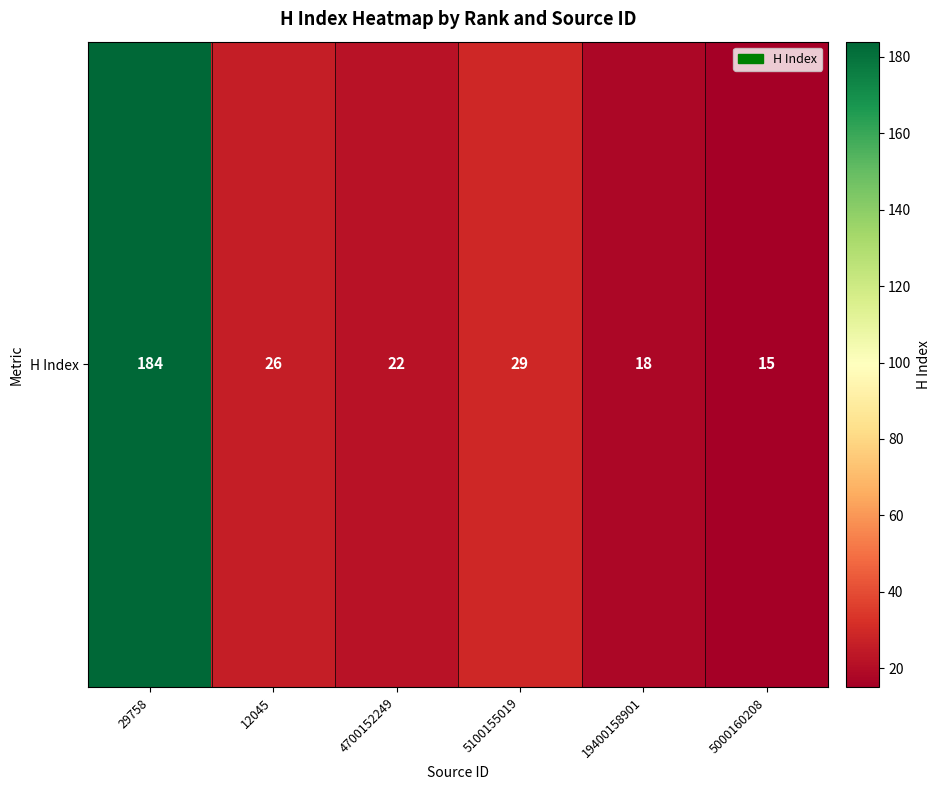

True or false: the data shows 11 at 19400158901.

False